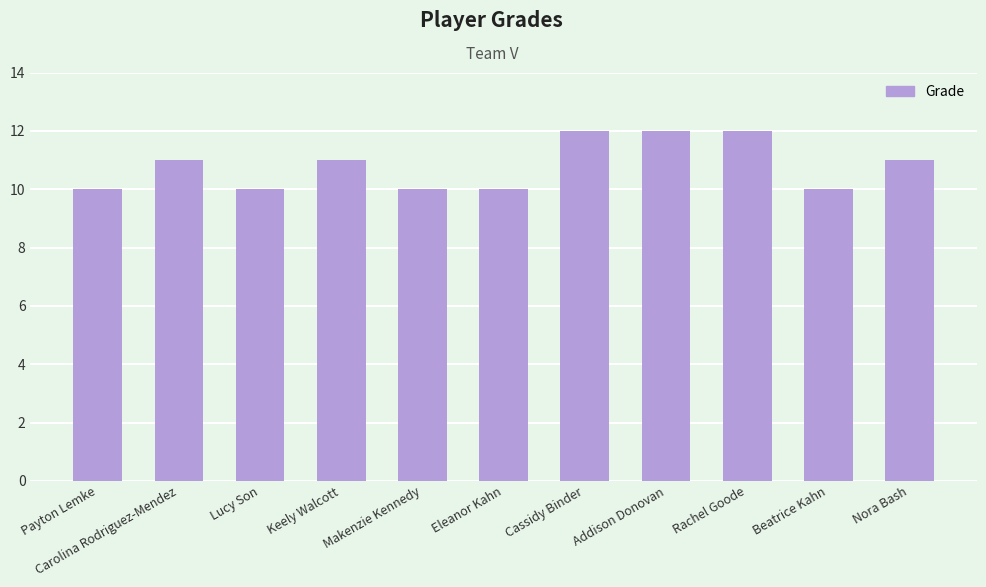

What is the label of the 11th bar from the right?

Payton Lemke